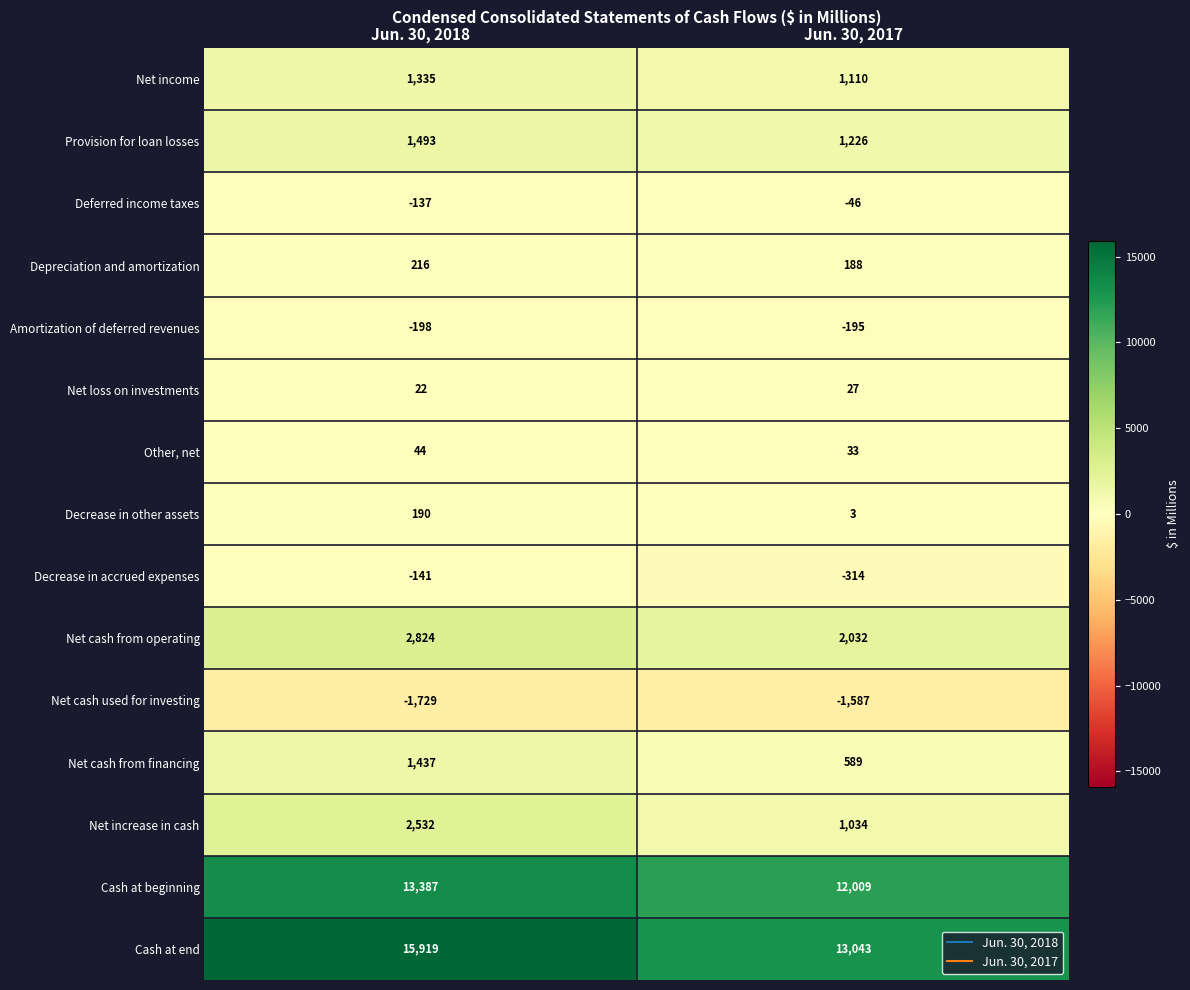

Read the Net loss on investments value at Jun. 30, 2017.

27